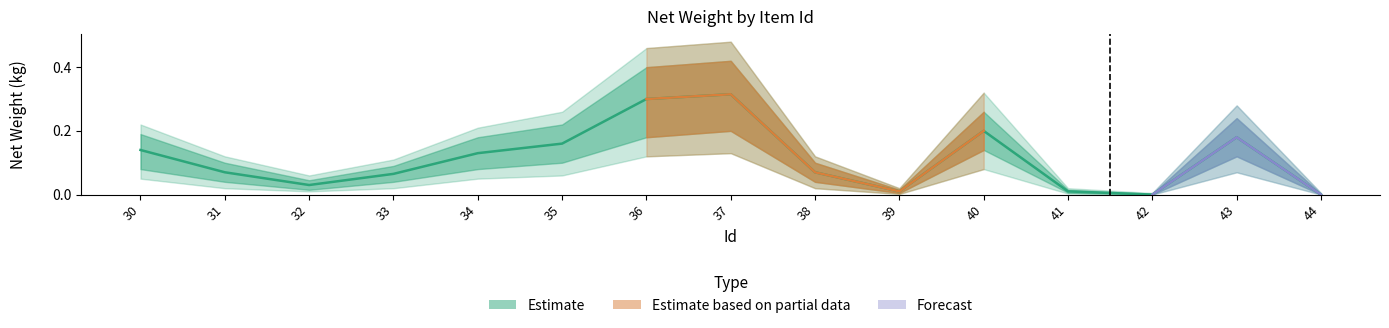

The chart shows a value of -0.1 at 44. True or false?

False